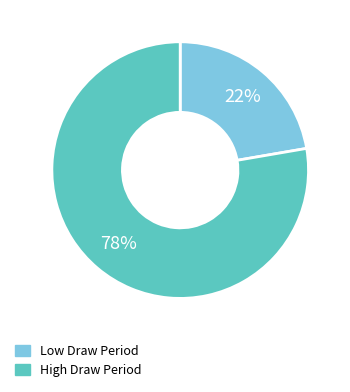

The Low Draw Period slice represents 22% of the pie. True or false?

True